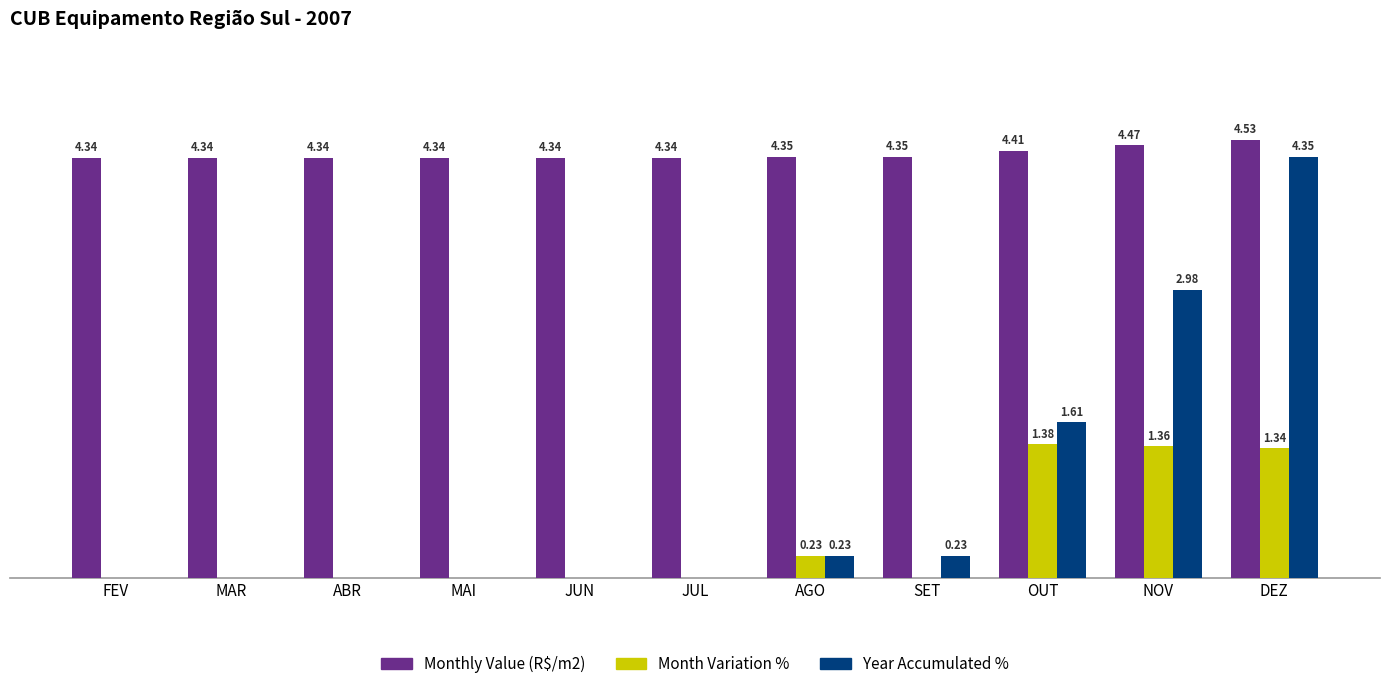

Between NOV and DEZ, which series saw the biggest shift?

Year Accumulated %